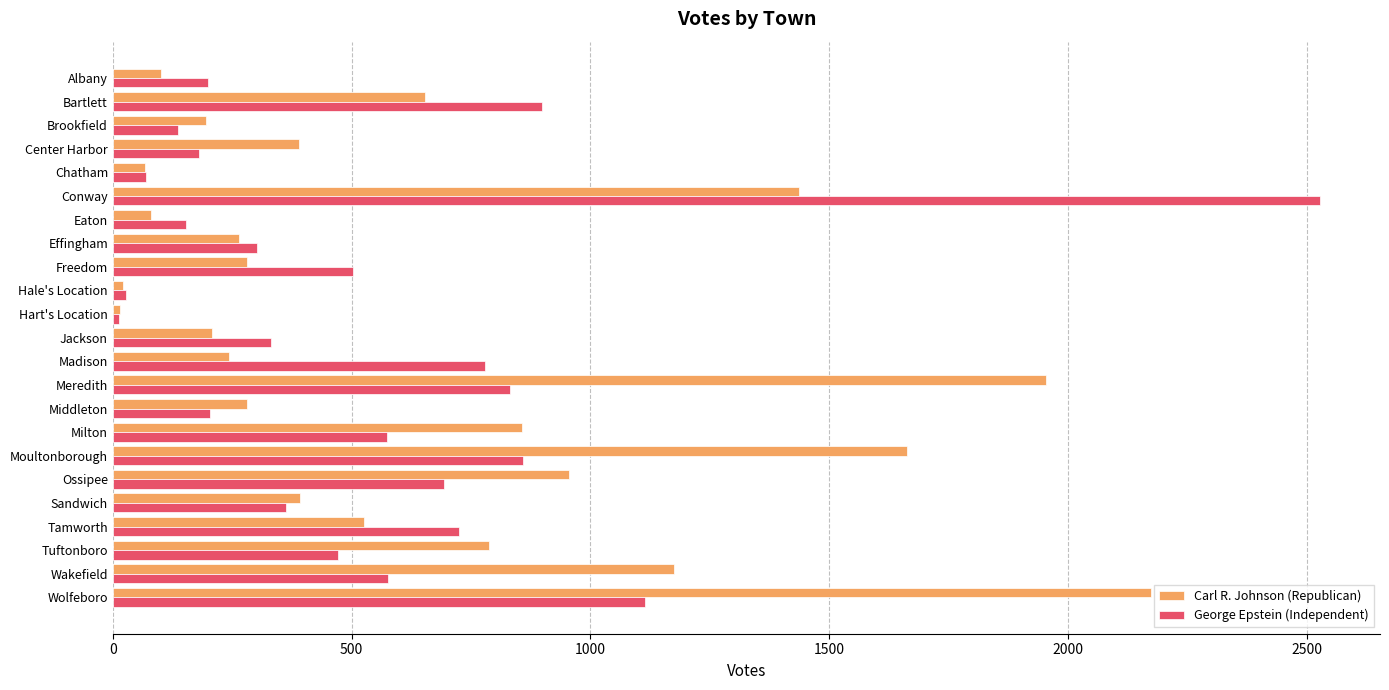

At which category does the chart reach its peak across all series?

Conway